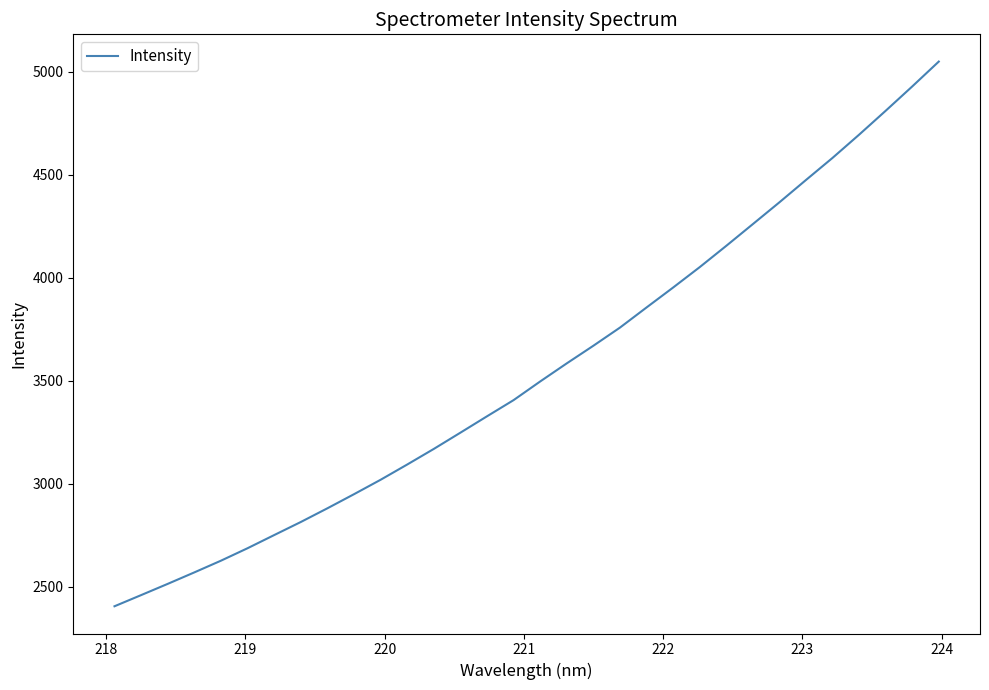

What is the difference between the maximum and minimum values?

2644.7